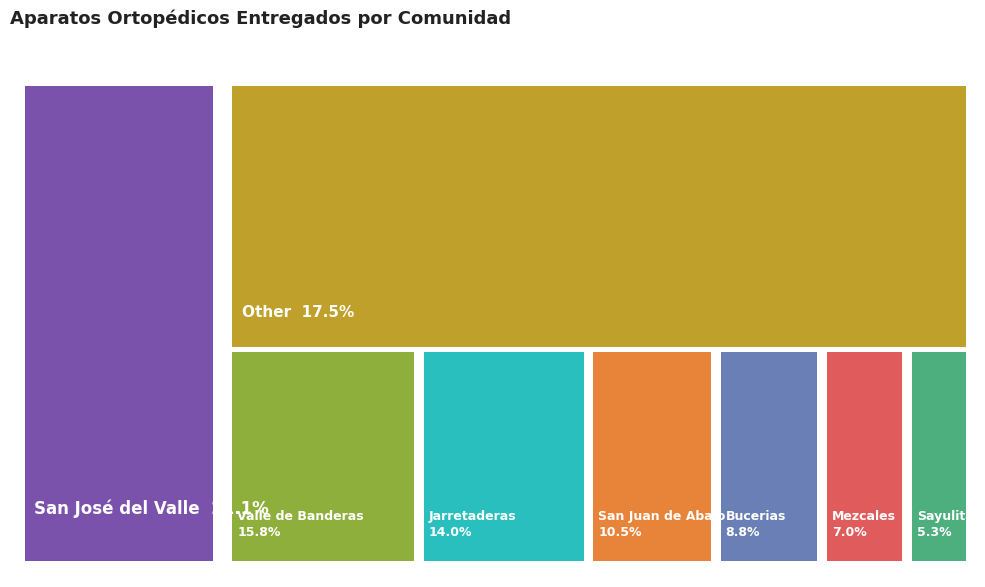

Is it true that San Juan de Abajo is 11% of the pie?

True